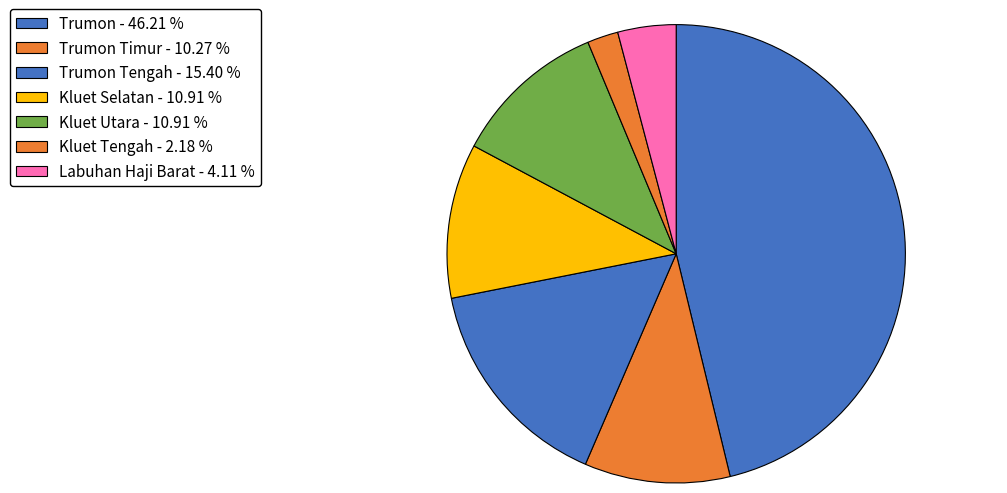

Rank the categories by value from lowest to highest.

Kluet Tengah, Labuhan Haji Barat, Trumon Timur, Kluet Selatan, Kluet Utara, Trumon Tengah, Trumon